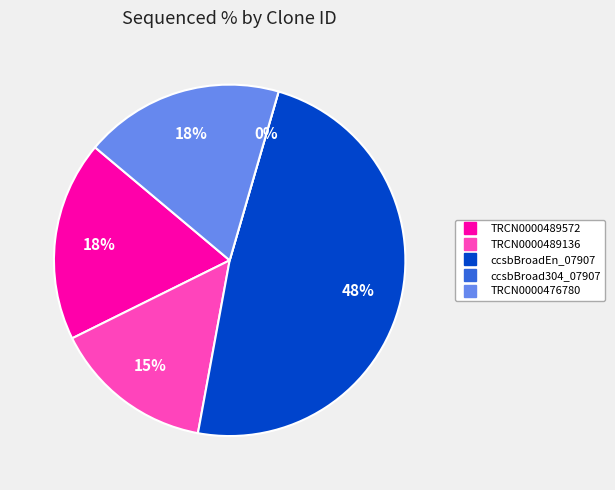

What is the total percentage of TRCN0000489572 and TRCN0000476780?

36.8%